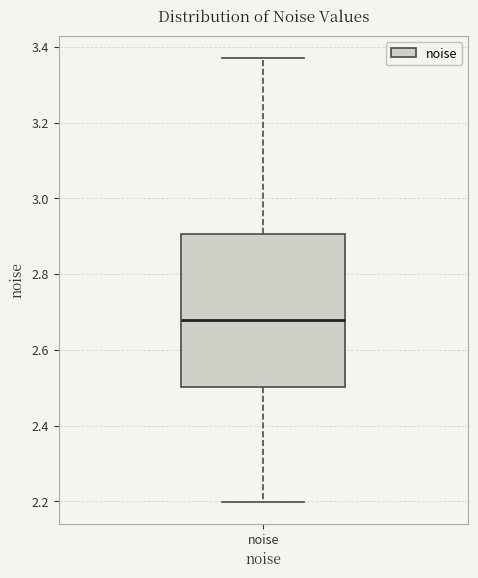

Read this box plot against the y-axis: the position of the median line, the range covered by the box, and the ends of both whiskers. The values are not printed on the chart, so give them approximately, as read against the axis.

median 2.68, box 2.50 to 2.90, whiskers 2.20 to 3.38